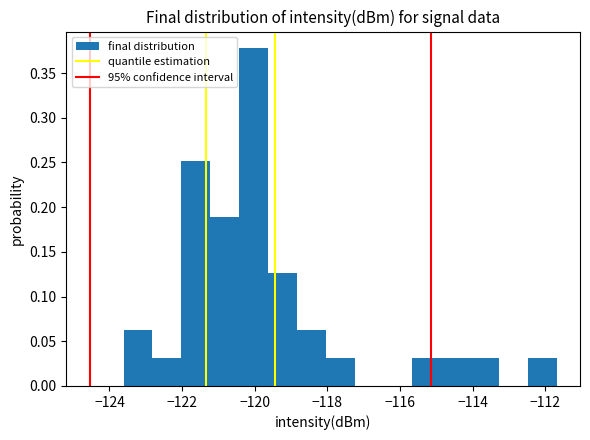

Read against the x-axis, roughly where is the centre of the tallest bar?

-120.0